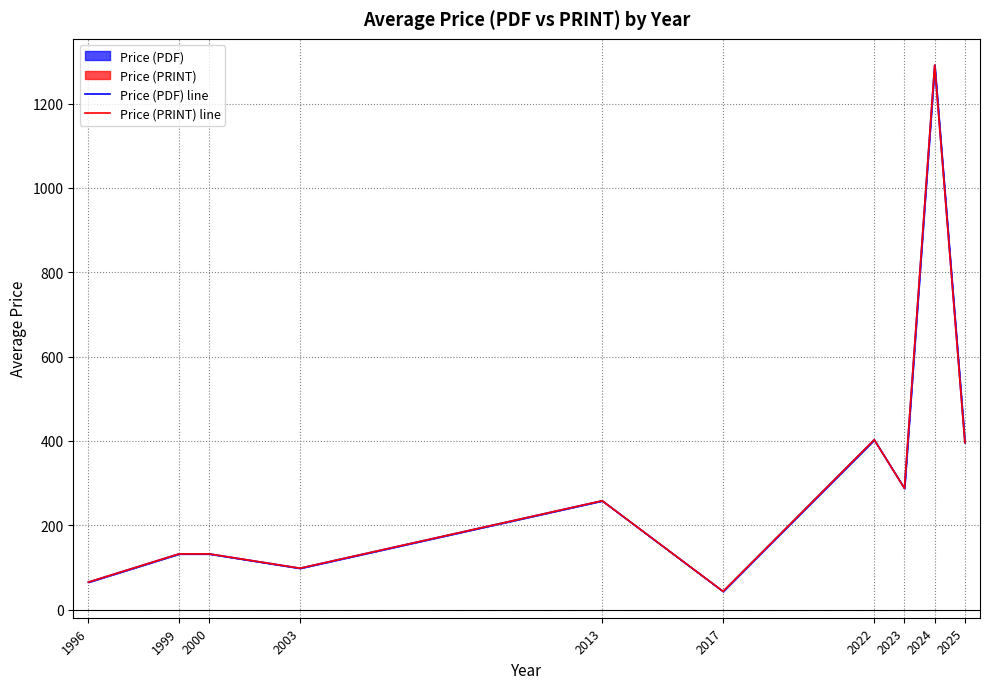

Where is the first local minimum for Price (PDF) line?

2003